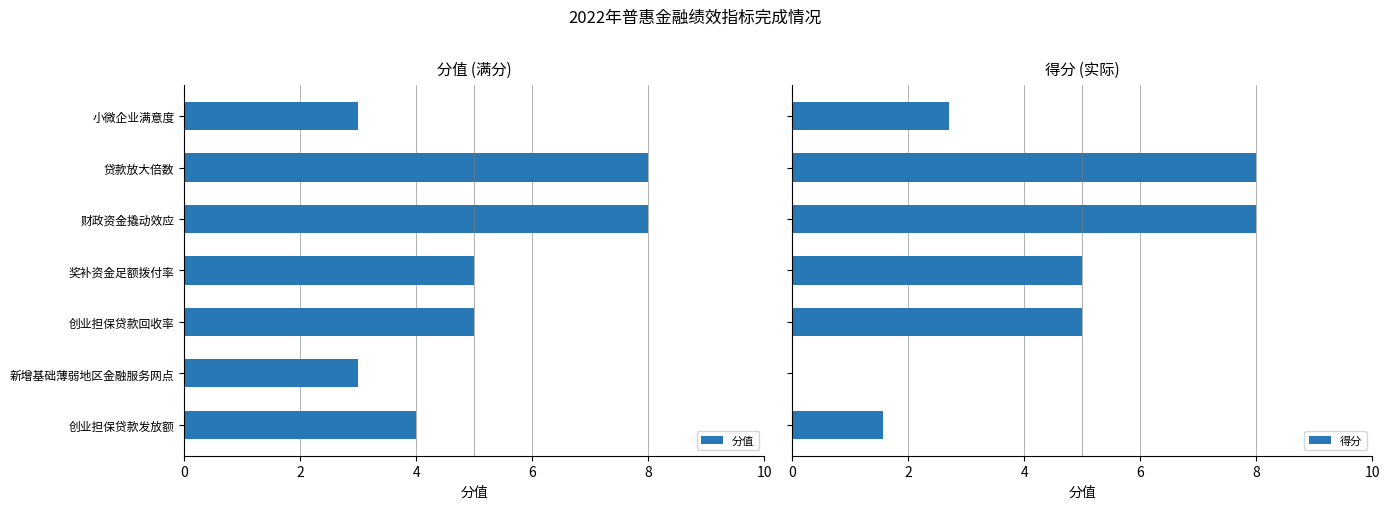

What is the maximum value for 得分?

8.0